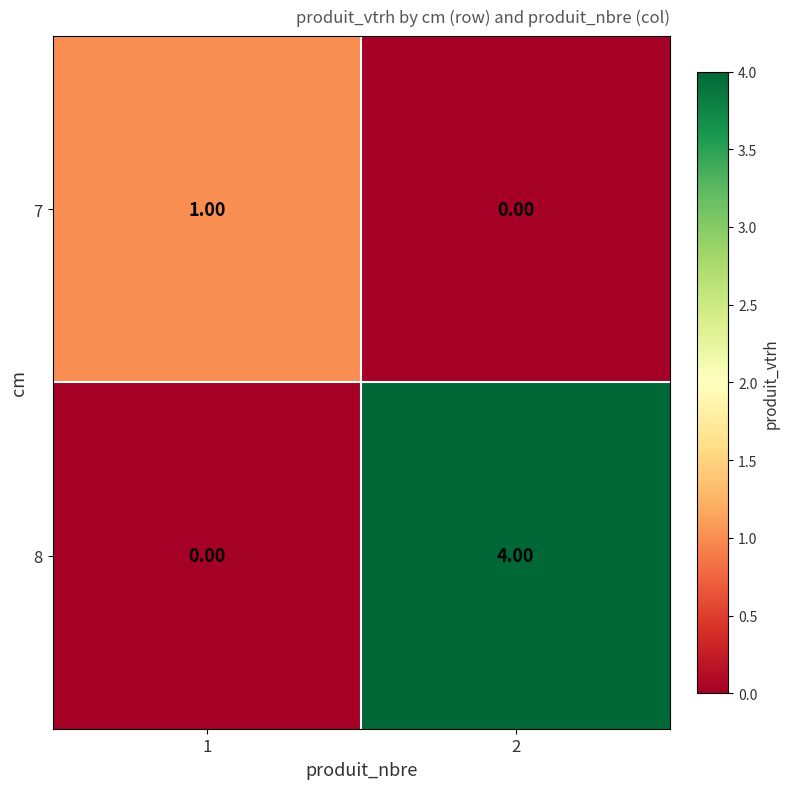

What is the difference between the 8 values at 1 and 2?

4